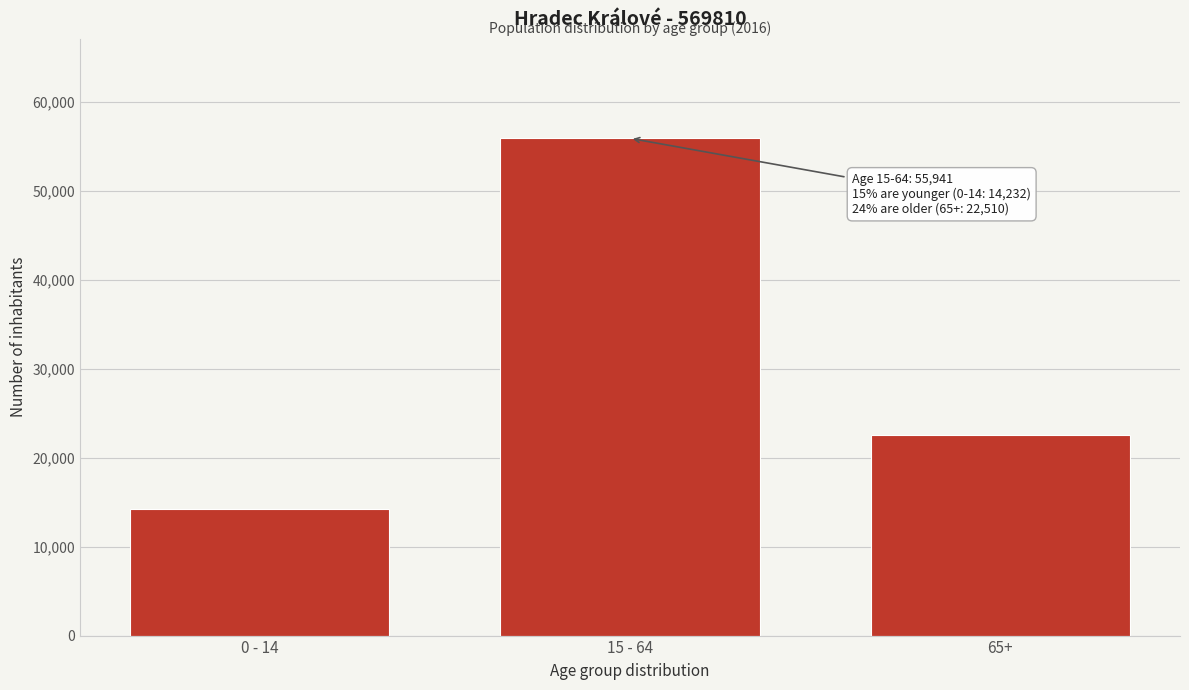

Reading left to right, extract all data points from this chart.

14232	55941	22510